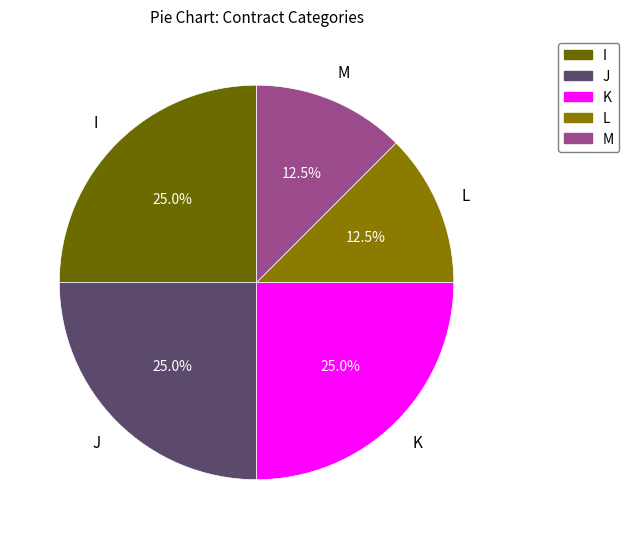

What percentage do J and M together represent?

37.5%